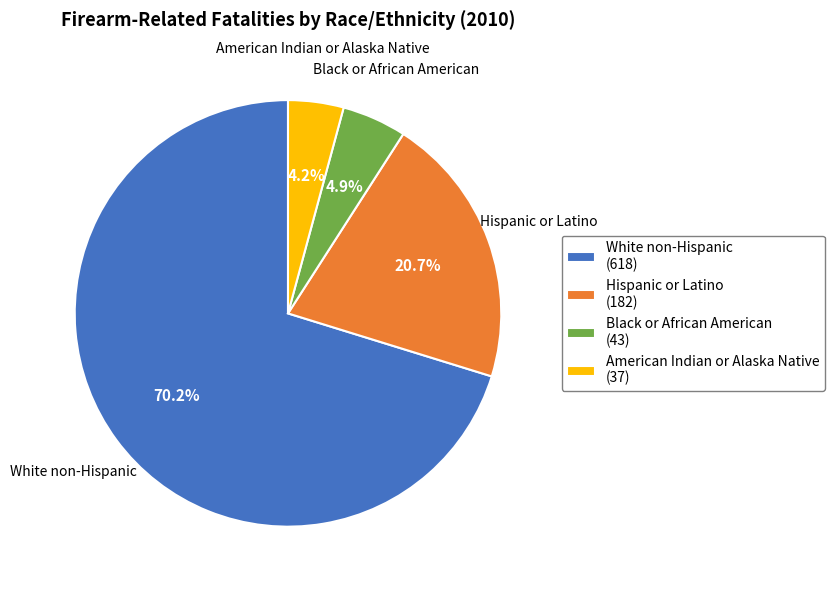

Approximately how many times larger is the value at Black or African American compared to Hispanic or Latino?

0.2